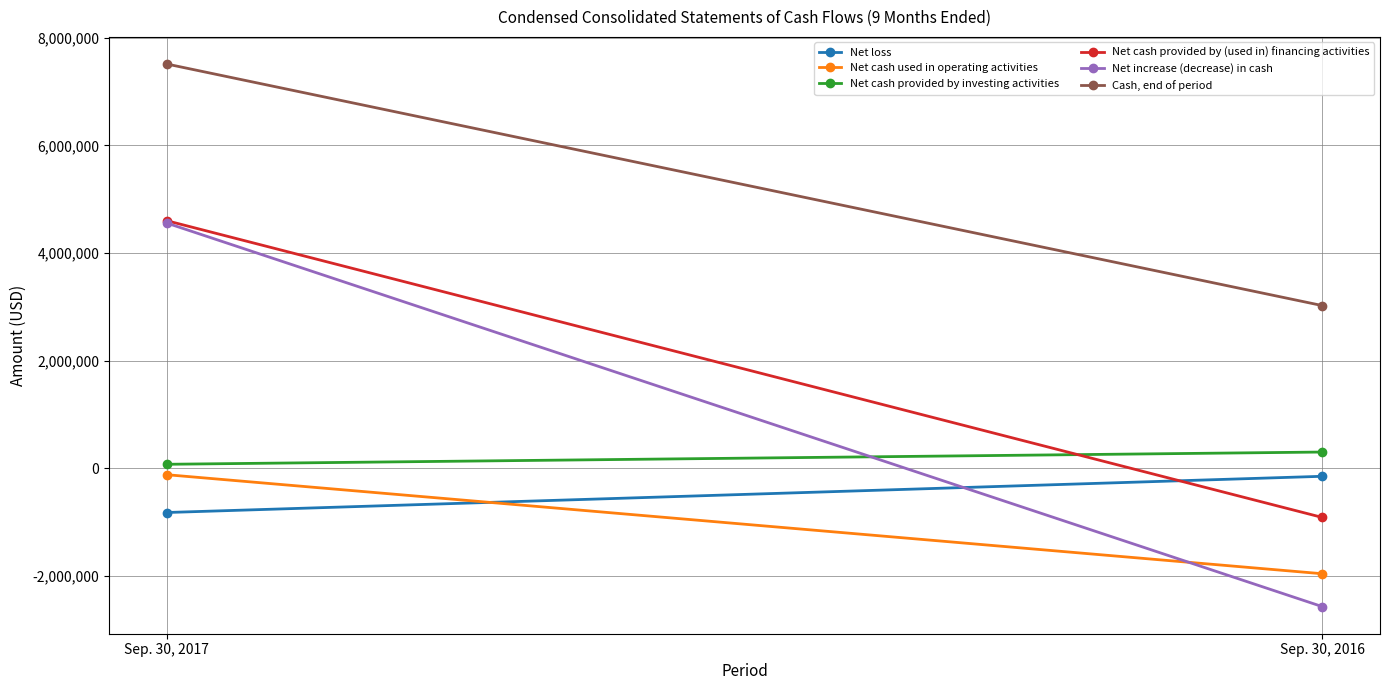

What is the sum of the Net cash used in operating activities values at Sep. 30, 2017 and Sep. 30, 2016?

-2077719